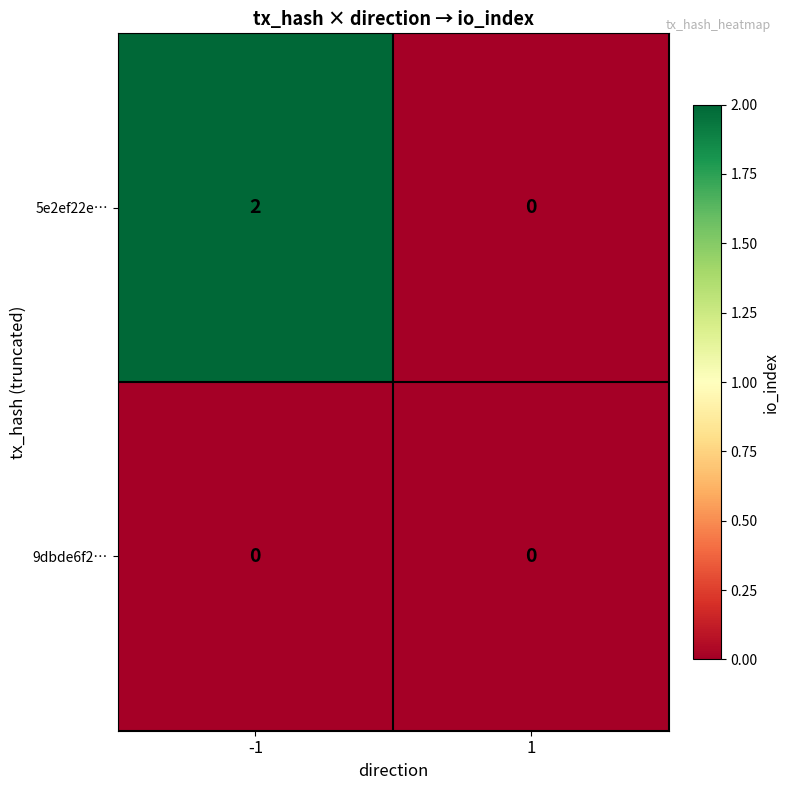

Which series has the largest total across all categories?

5e2ef22e…